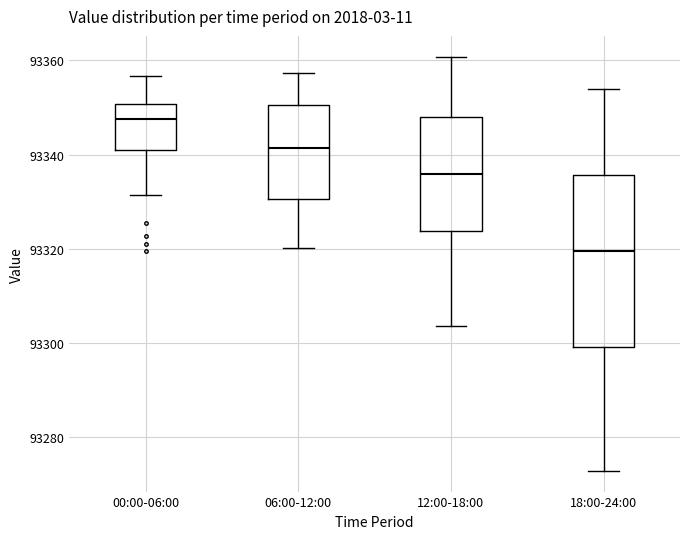

Which box is the tallest, from its lower edge to its upper edge?

18:00-24:00